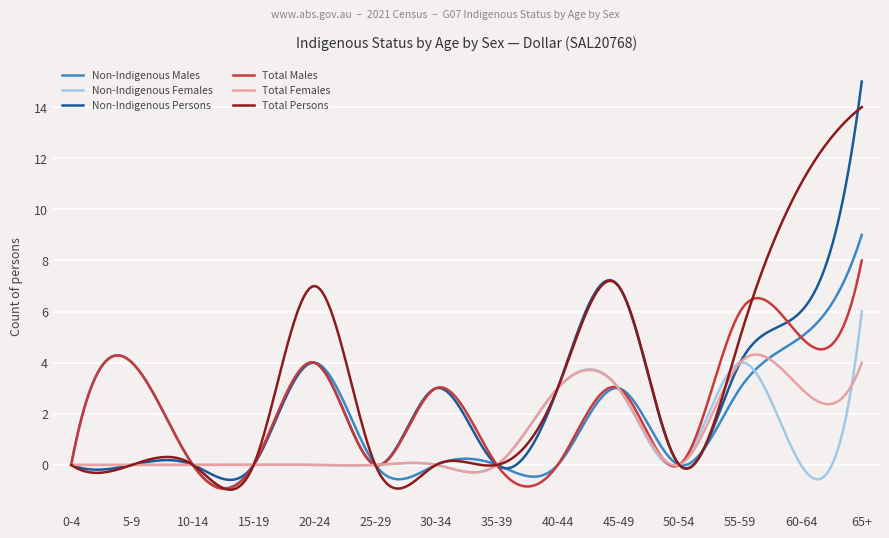

True or false: Non-Indigenous Males has more than 0 interior local peaks.

True